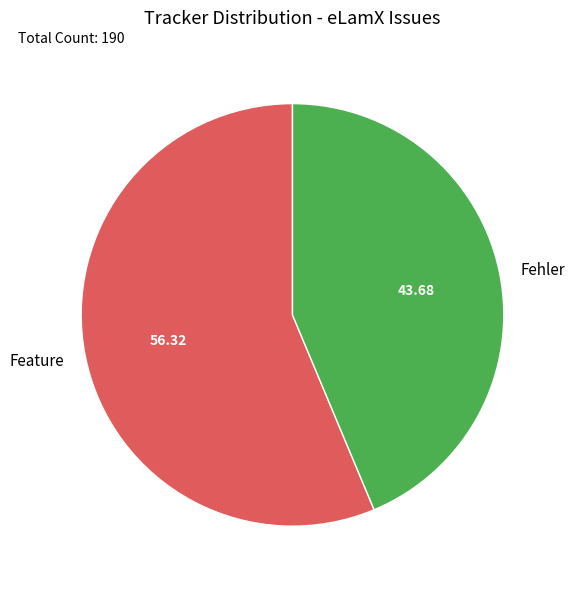

Do Fehler and Feature together represent more than half of the pie?

Yes